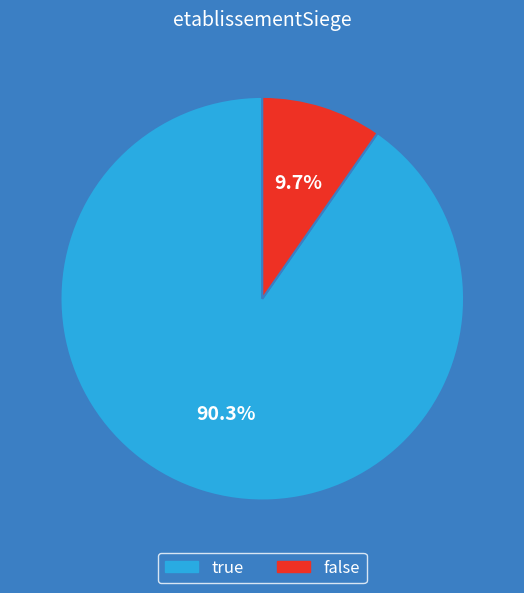

Is the sum of true and false greater than half?

Yes